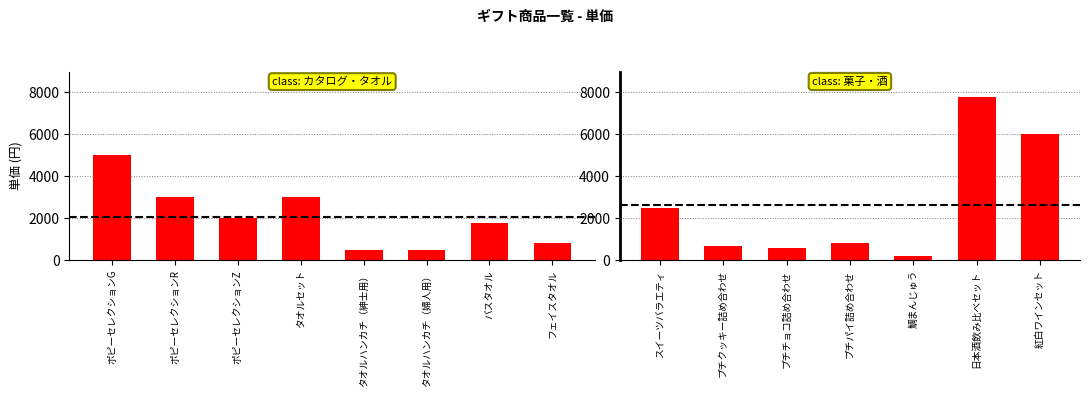

What is the difference between the second highest and second lowest values?

5400